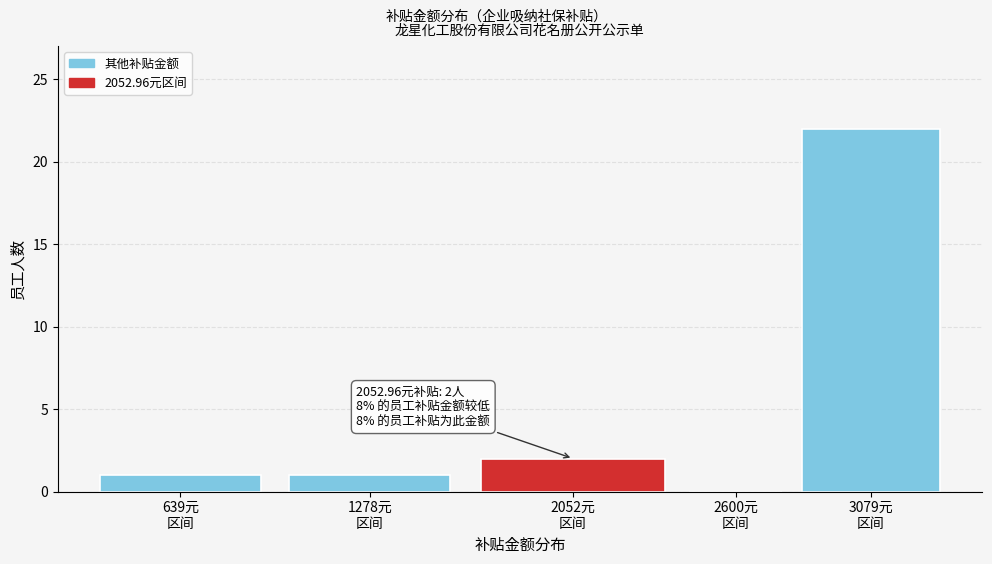

What is the greatest value displayed?

22